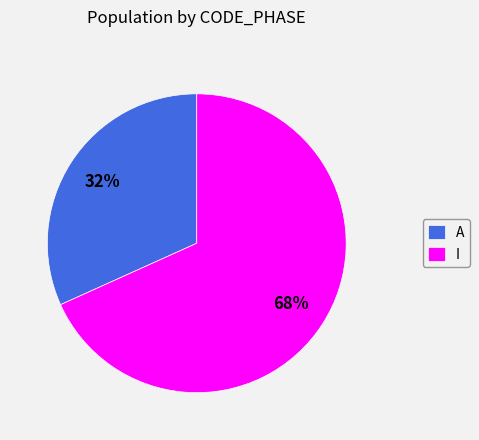

How many slices are in this pie chart?

2